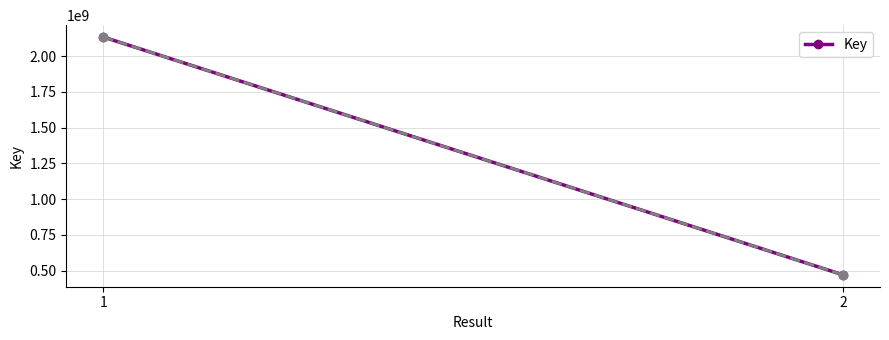

Is it true that the value at 2 is 616468069?

False